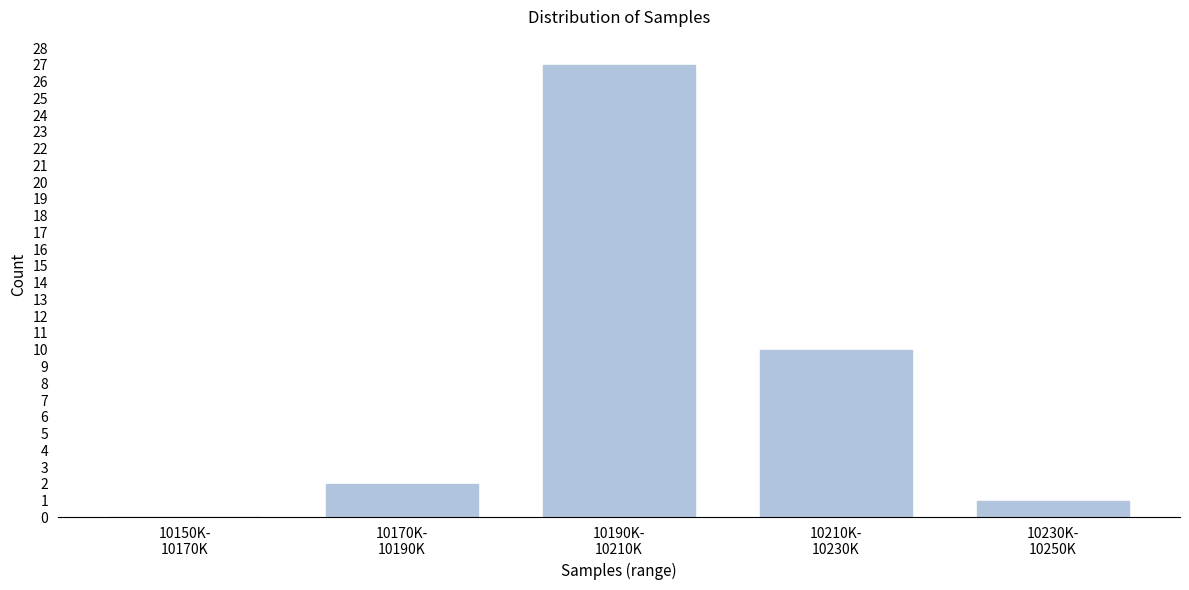

What is the greatest value displayed?

27